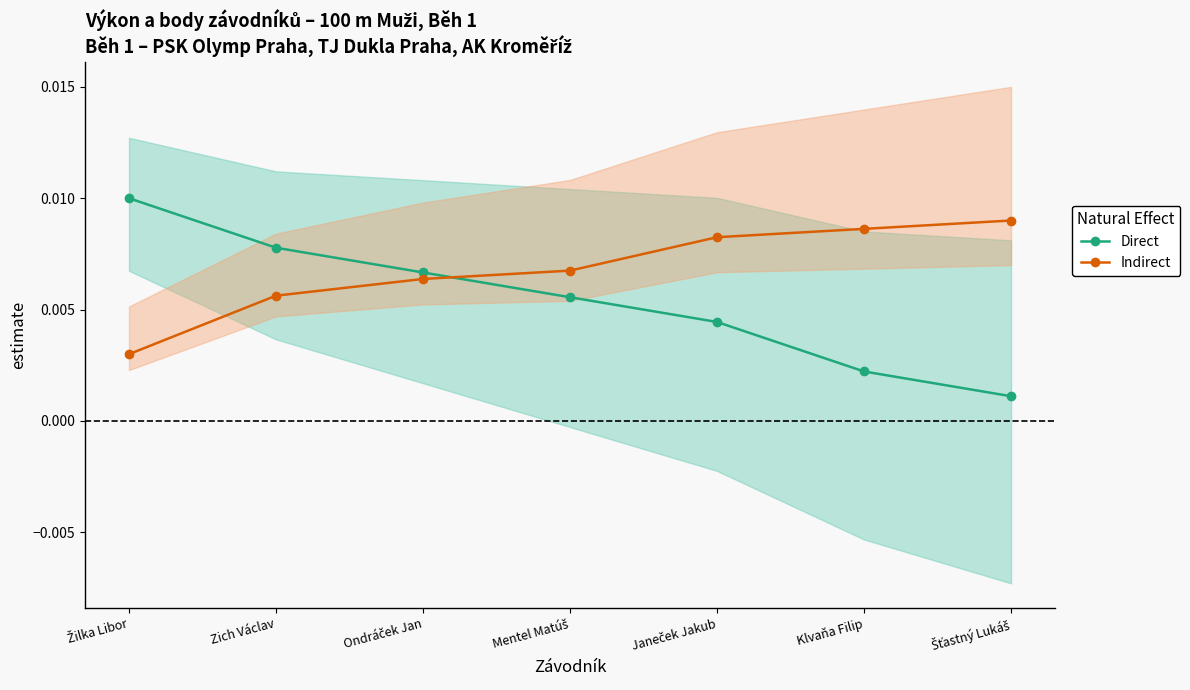

What are all the series names shown in the legend?

Direct, Indirect